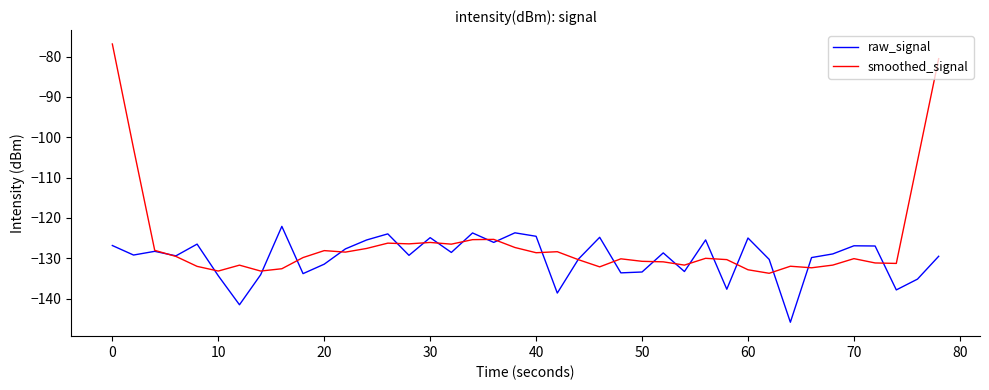

What is the maximum value shown in the chart?

-76.9